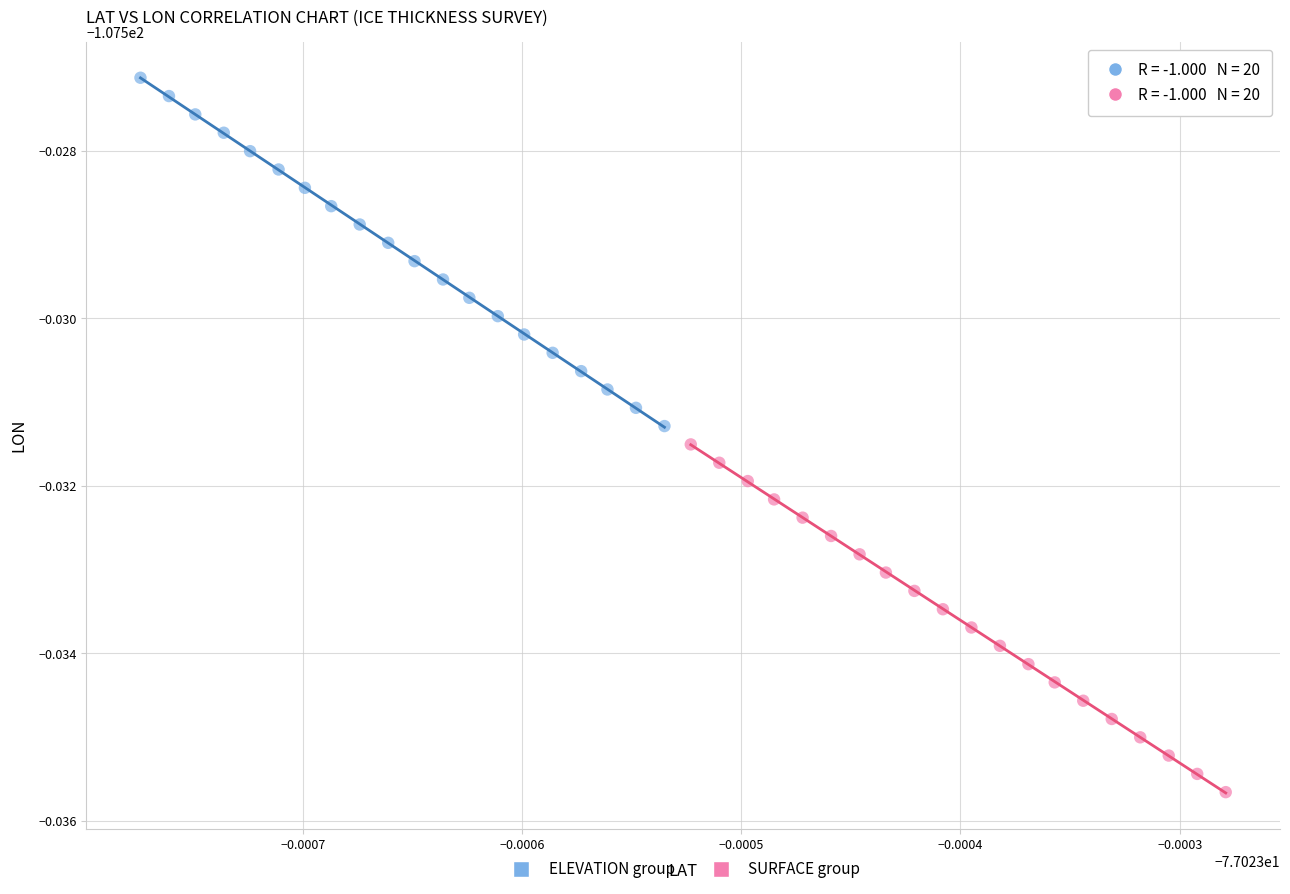

Which series has the largest Y range (max minus min)?

ELEVATION group